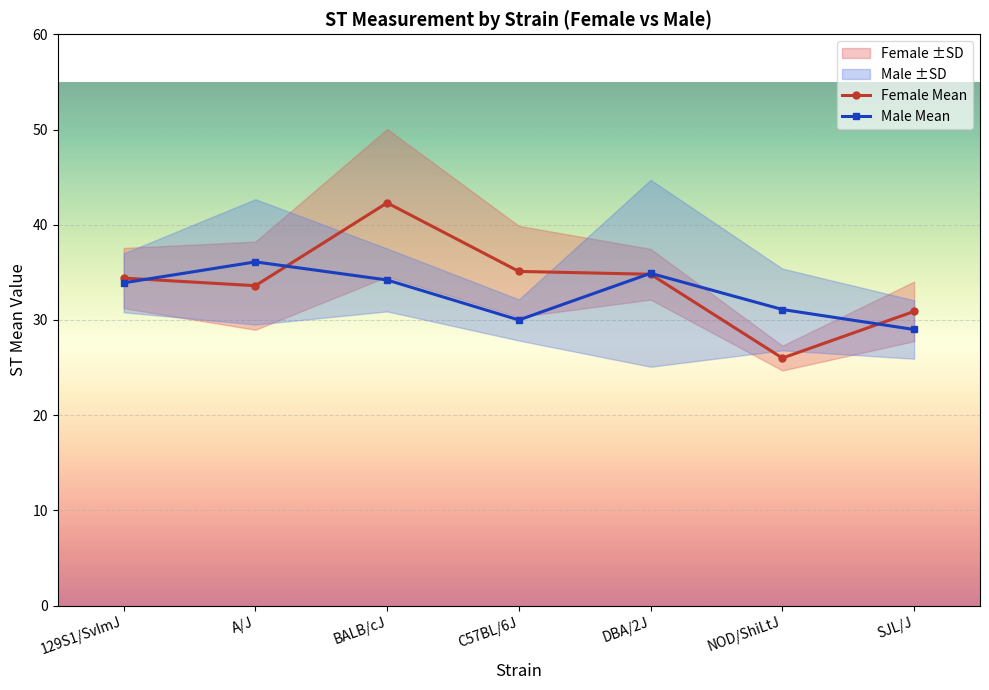

Reading left to right, list all the values displayed in this chart.

Female Mean: 129S1/SvImJ=34.4	A/J=33.6	BALB/cJ=42.3	C57BL/6J=35.1	DBA/2J=34.8	NOD/ShiLtJ=26.0	SJL/J=30.9
Male Mean: 129S1/SvImJ=33.9	A/J=36.1	BALB/cJ=34.2	C57BL/6J=30.0	DBA/2J=34.9	NOD/ShiLtJ=31.1	SJL/J=29.0